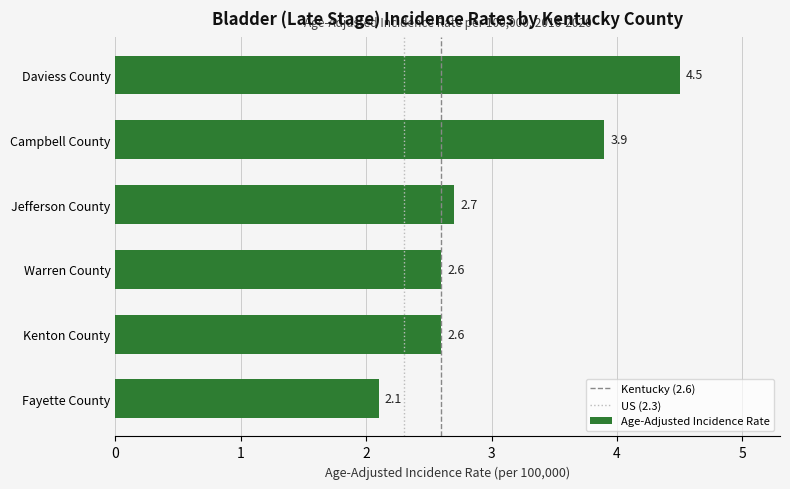

Reading bottom to top, what are all the values shown in this chart?

Fayette County=2.1	Kenton County=2.6	Warren County=2.6	Jefferson County=2.7	Campbell County=3.9	Daviess County=4.5